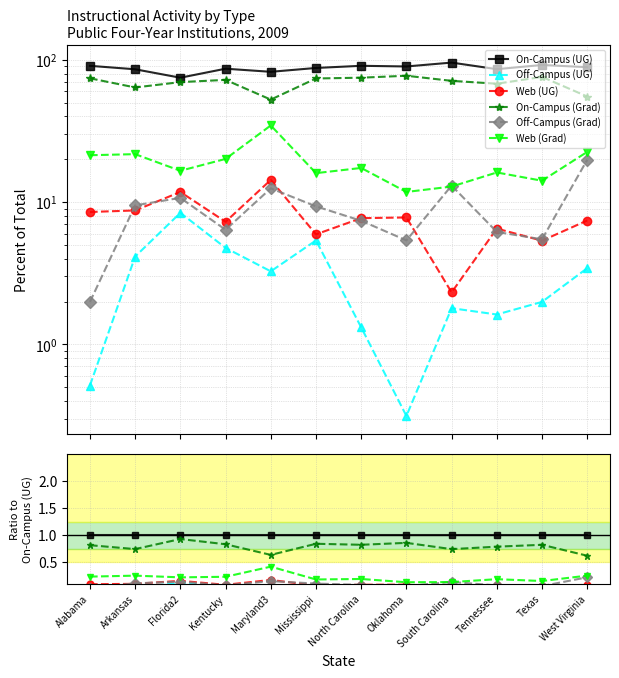

At how many categories does at least one series exceed 0?

12